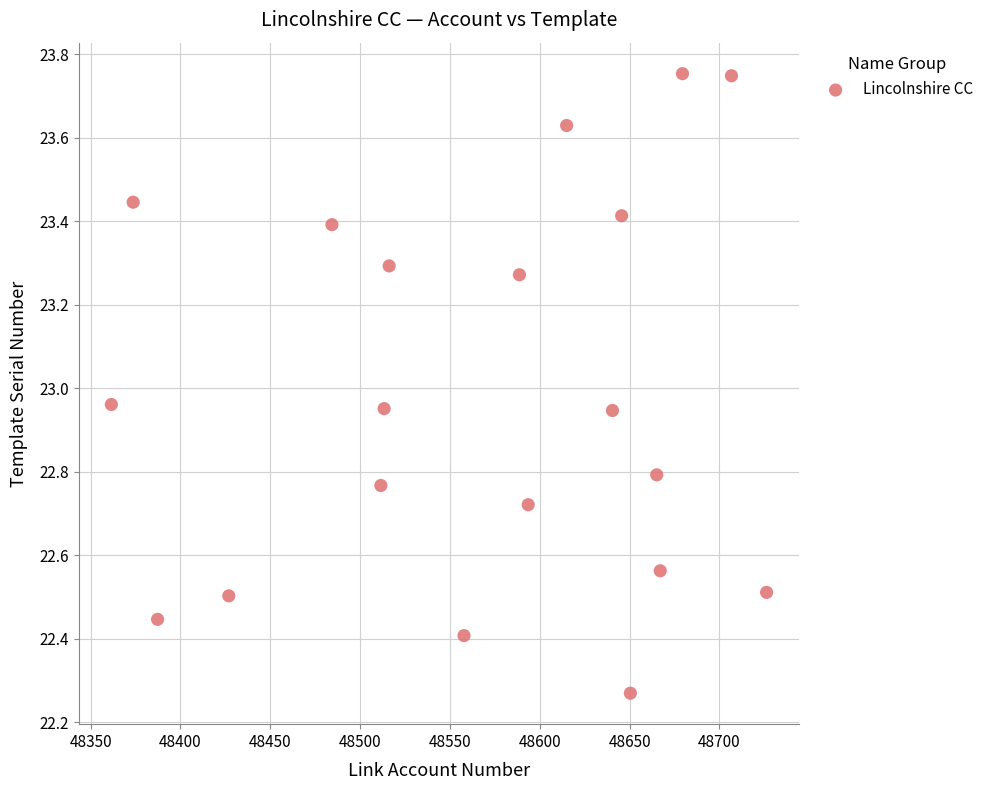

What is the range of Y values (max minus min)?

1.5